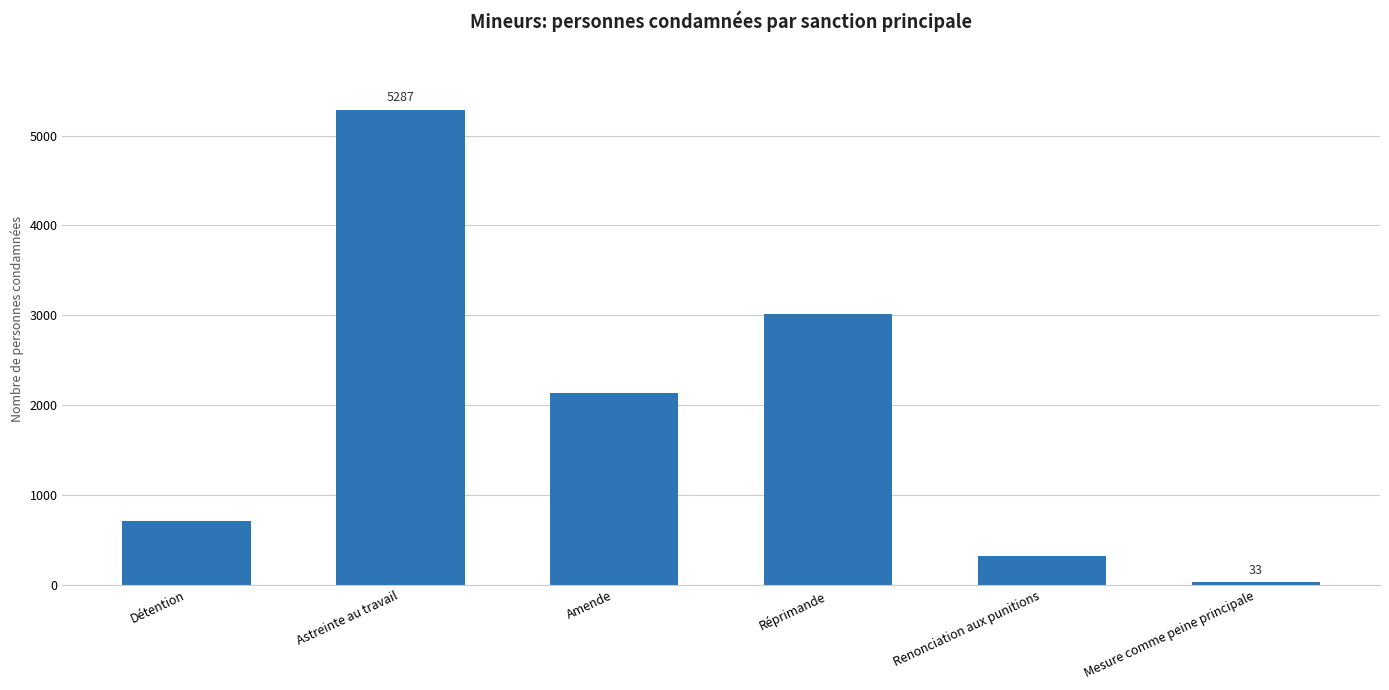

Rank the categories by value from highest to lowest.

Astreinte au travail, Réprimande, Amende, Détention, Renonciation aux punitions, Mesure comme peine principale